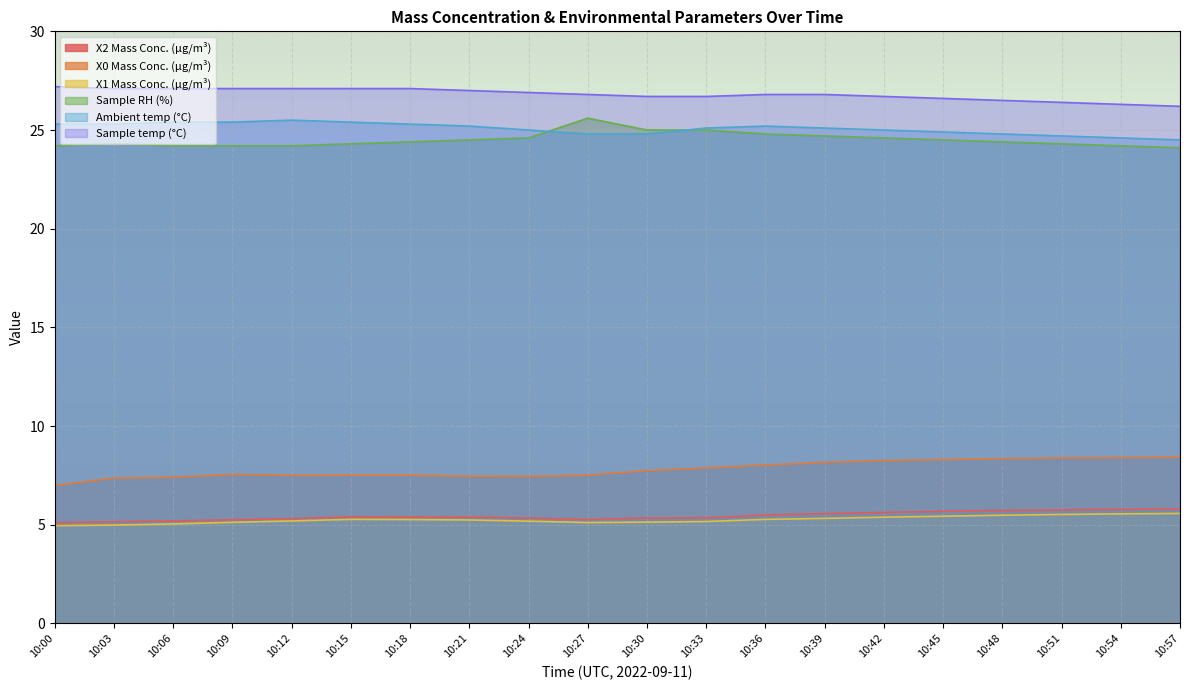

What is the sum of the Sample RH (%) values at 10:30 and 10:33?

50.0